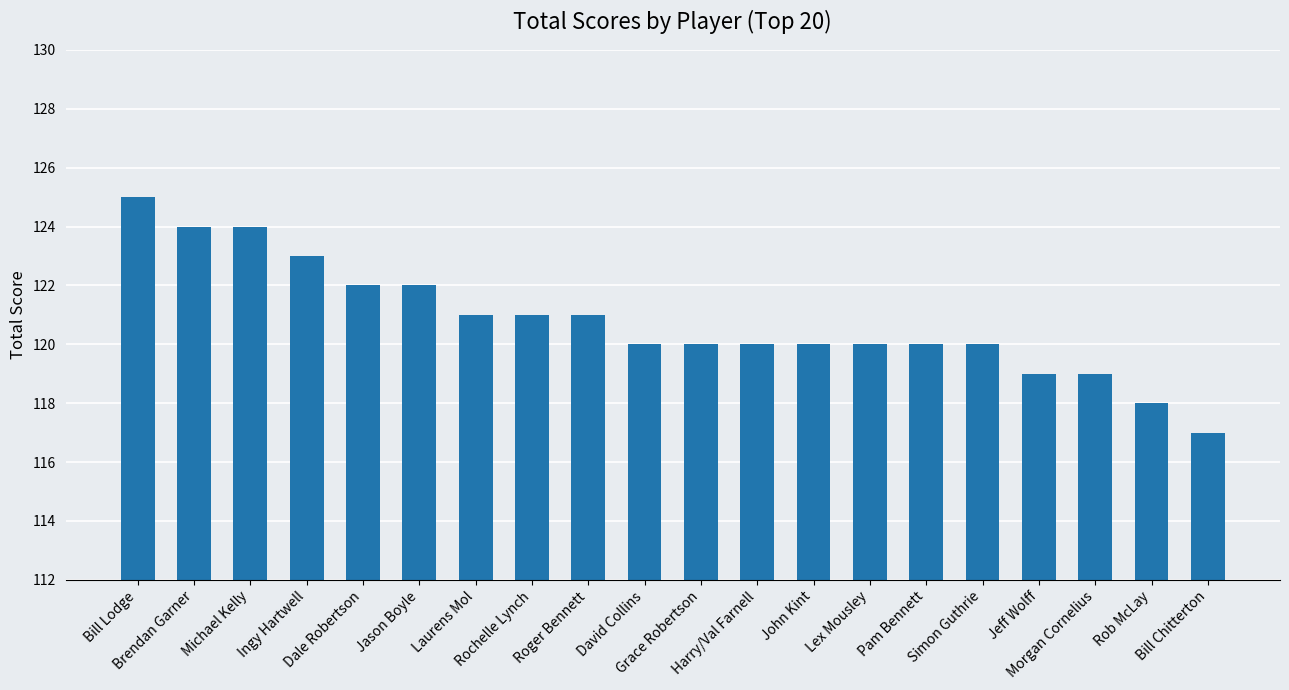

At which category does the chart reach its peak across all series?

Bill Lodge